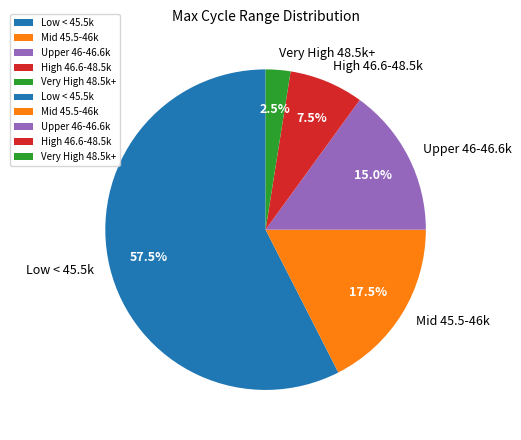

Rank the categories by value from lowest to highest.

Very High 48.5k+, High 46.6-48.5k, Upper 46-46.6k, Mid 45.5-46k, Low < 45.5k